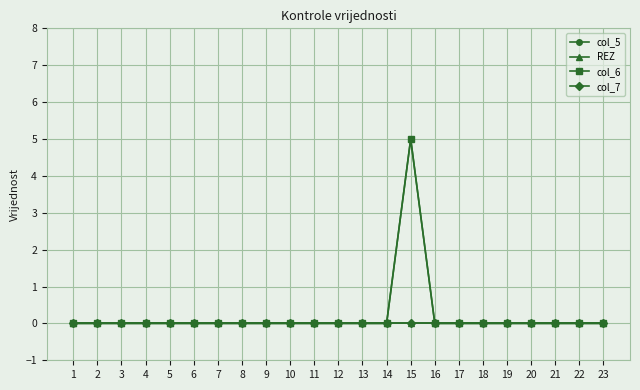

How many lines are shown in the chart?

4